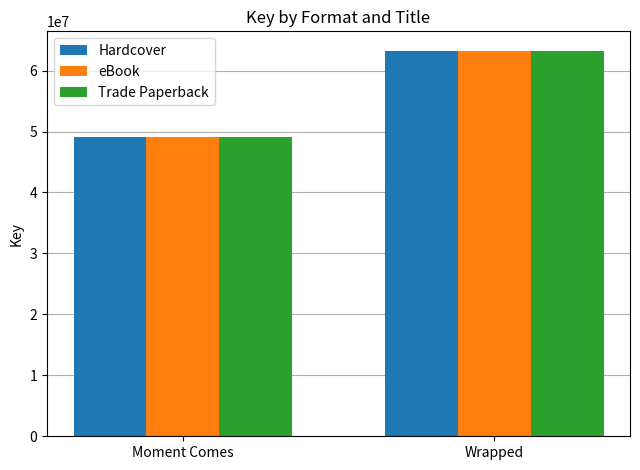

How many series are shown in this chart?

3